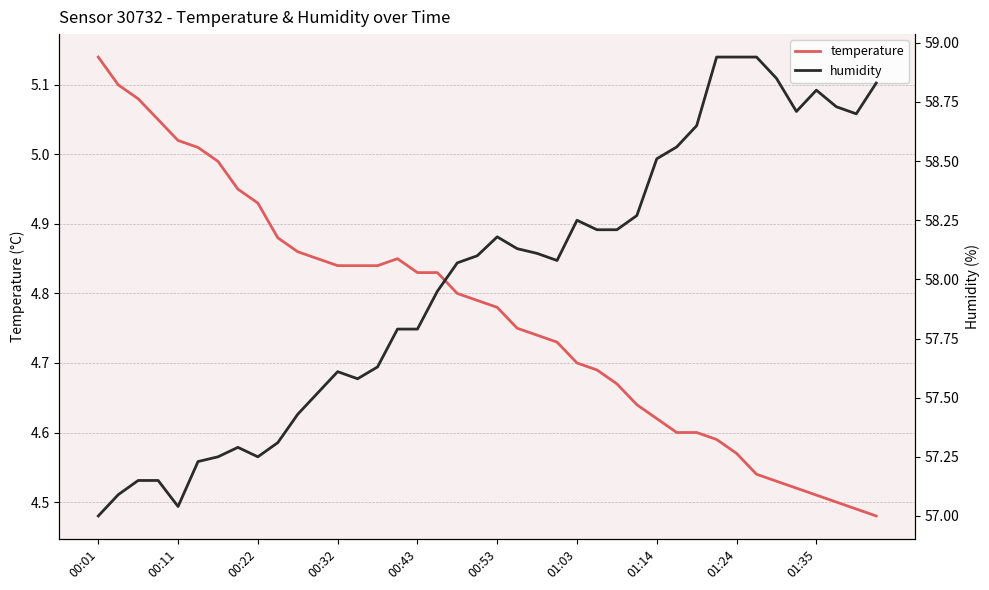

At which category is the sum across all series the highest?

31